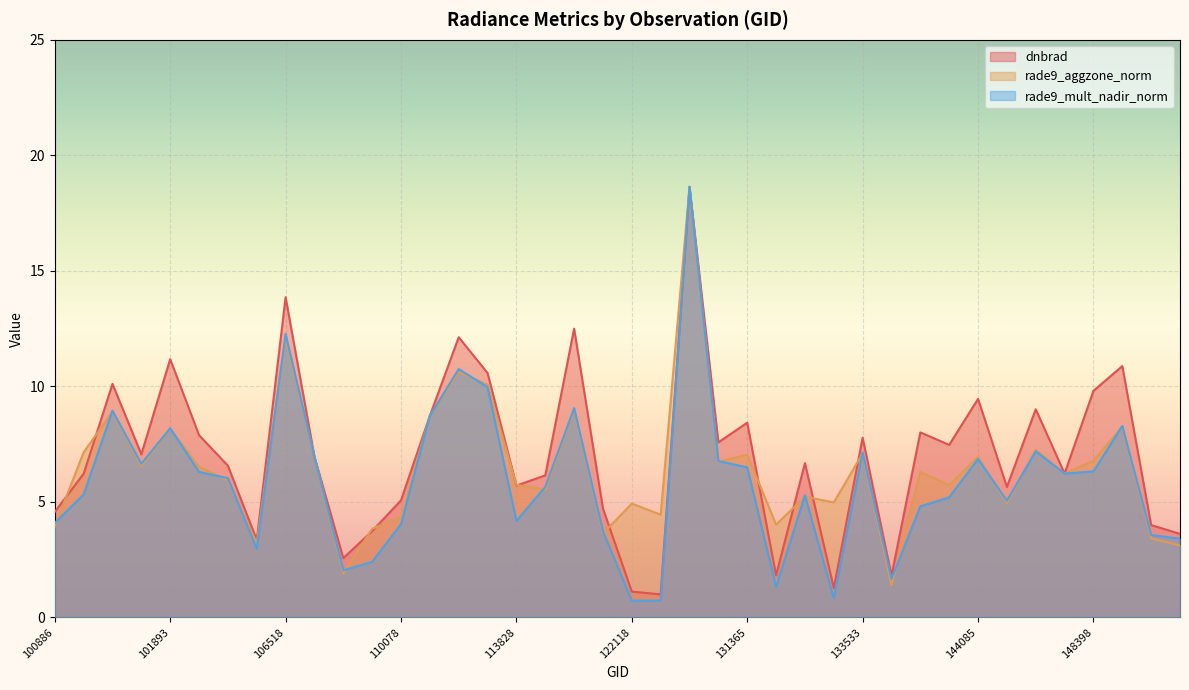

How many intersections are there between rade9_mult_nadir_norm and rade9_aggzone_norm?

18